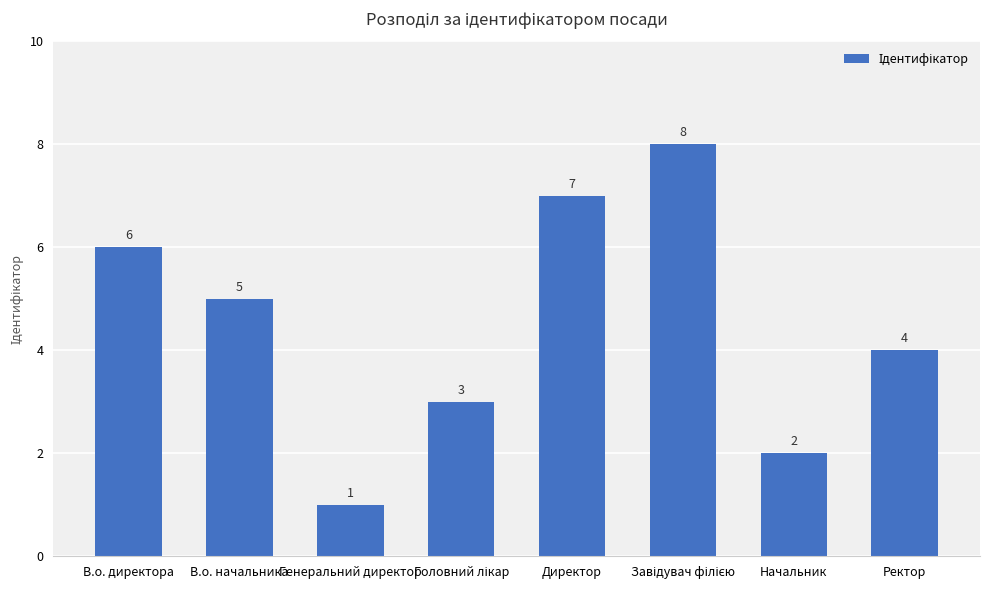

How many distinct data groups are displayed?

1